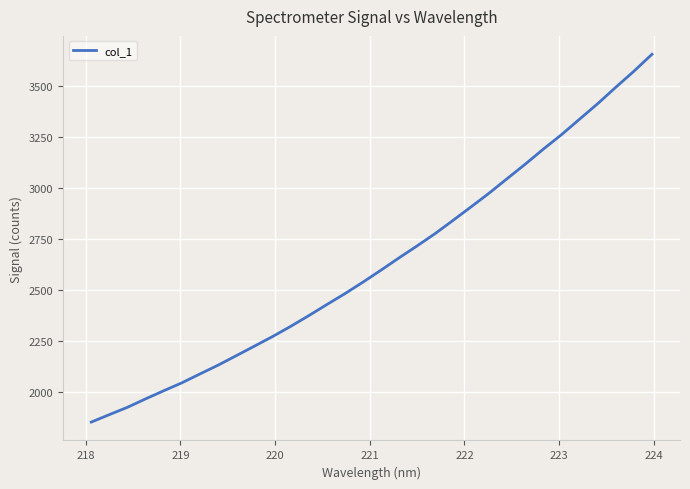

How many lines are shown in the chart?

1